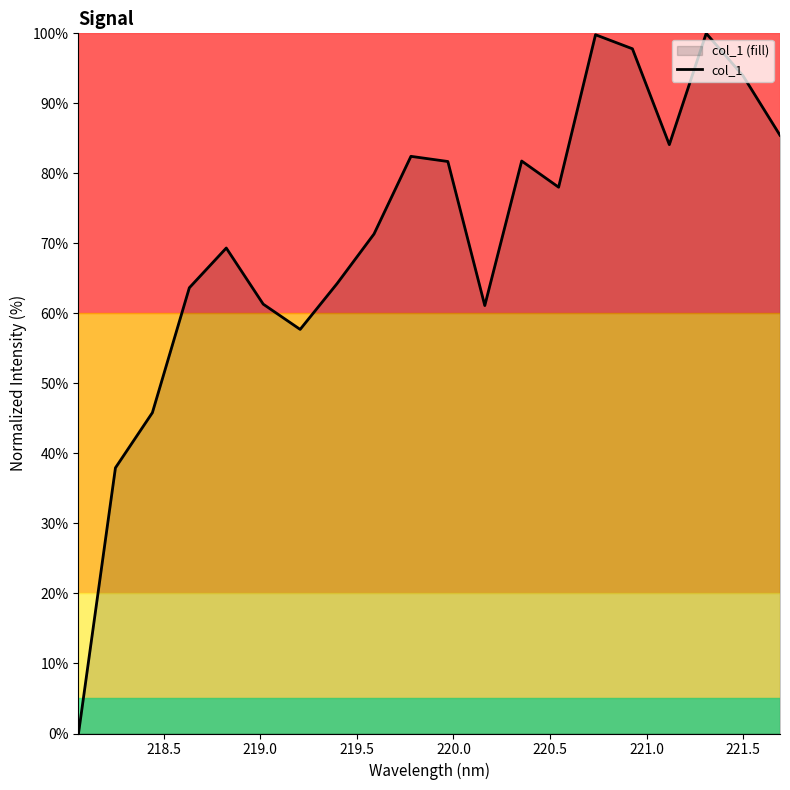

Does the chart have visible grid lines?

No